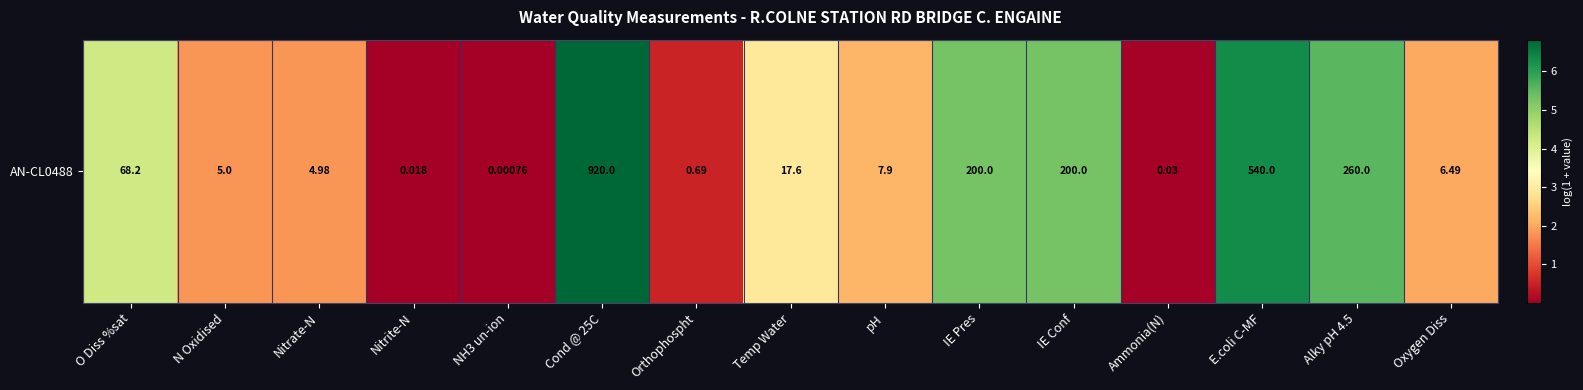

What is the difference between the values at Temp Water and Orthophospht?

2.4